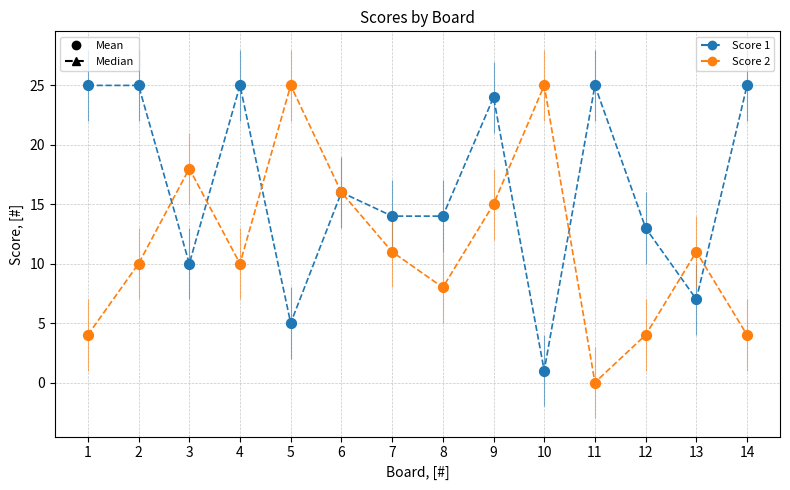

What is the X range (max minus min) for the scatter plot?

13